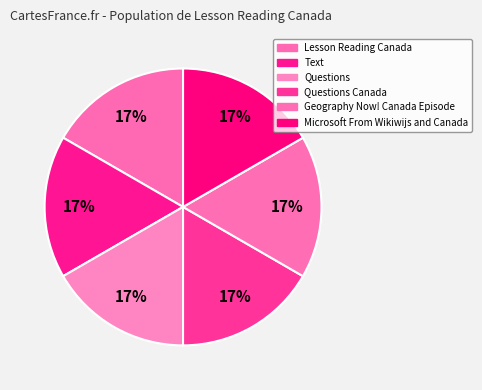

Which category has the biggest portion of the pie?

Microsoft From Wikiwijs and Canada